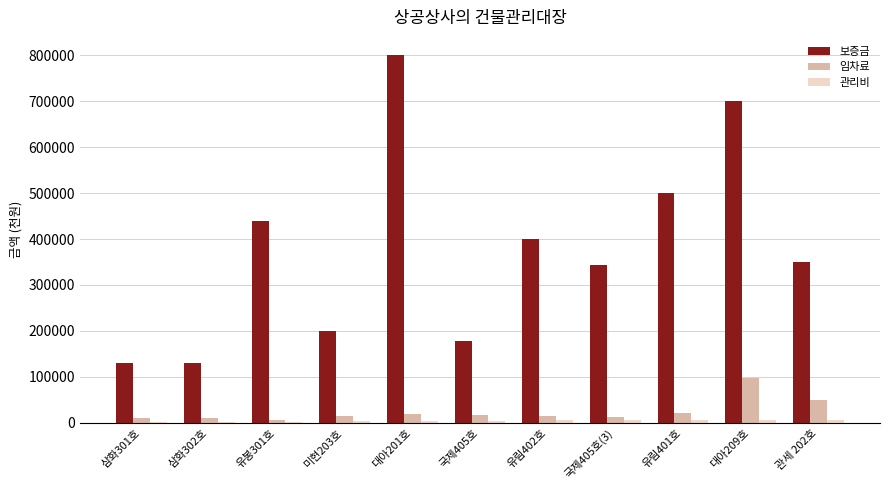

What is the maximum value shown in the chart?

800000